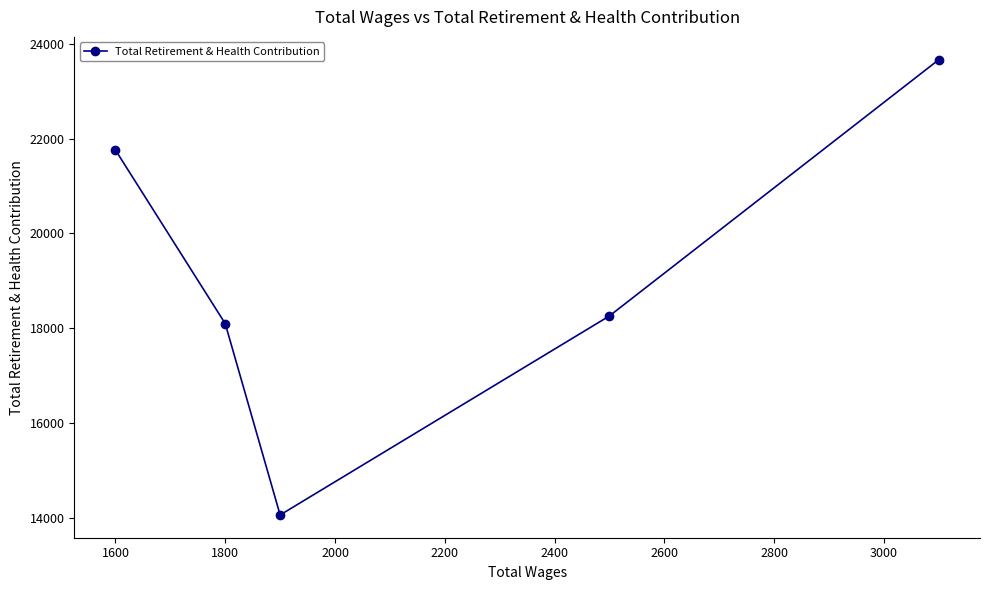

What is the smallest value displayed?

14061